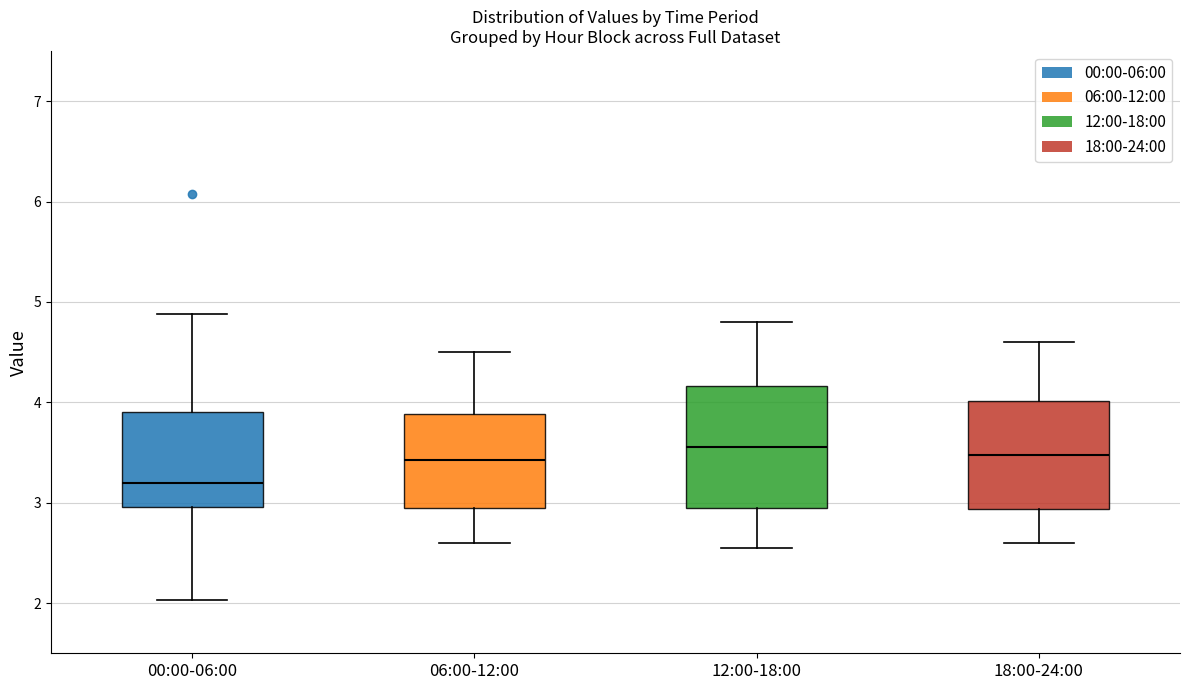

Reading left to right, transcribe this box plot: for each box, give where its median line is, the range the box spans, and where its two whiskers end, as read against the y-axis. The values are not printed on the chart, so give them approximately, as read against the axis.

00:00-06:00: median 3.2, box 3.0 to 3.9, whiskers 2.0 to 4.9
06:00-12:00: median 3.4, box 3.0 to 3.9, whiskers 2.6 to 4.5
12:00-18:00: median 3.6, box 3.0 to 4.2, whiskers 2.6 to 4.8
18:00-24:00: median 3.5, box 2.9 to 4.0, whiskers 2.6 to 4.6